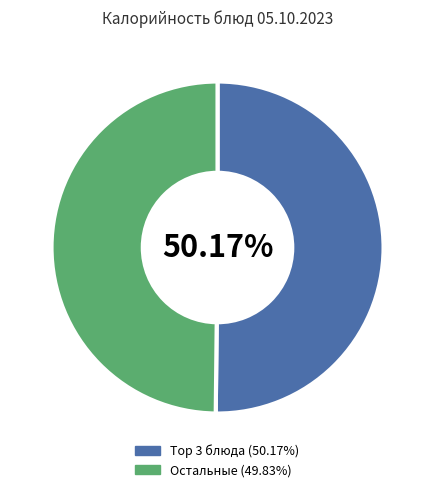

Does any single category account for the majority?

Yes